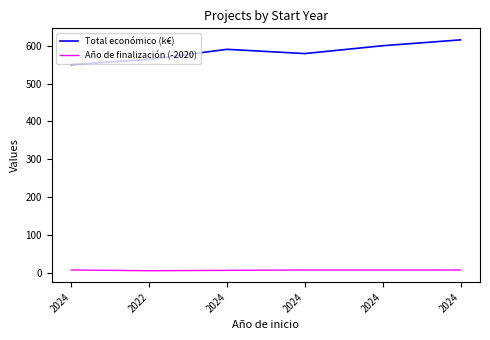

What is the total value across all series at 2022?

568.7